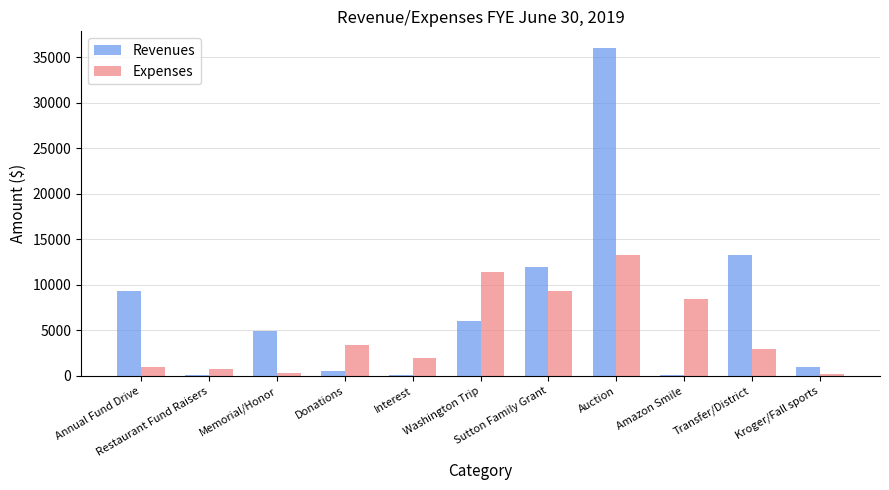

Which category has the highest value in the Expenses series?

Auction